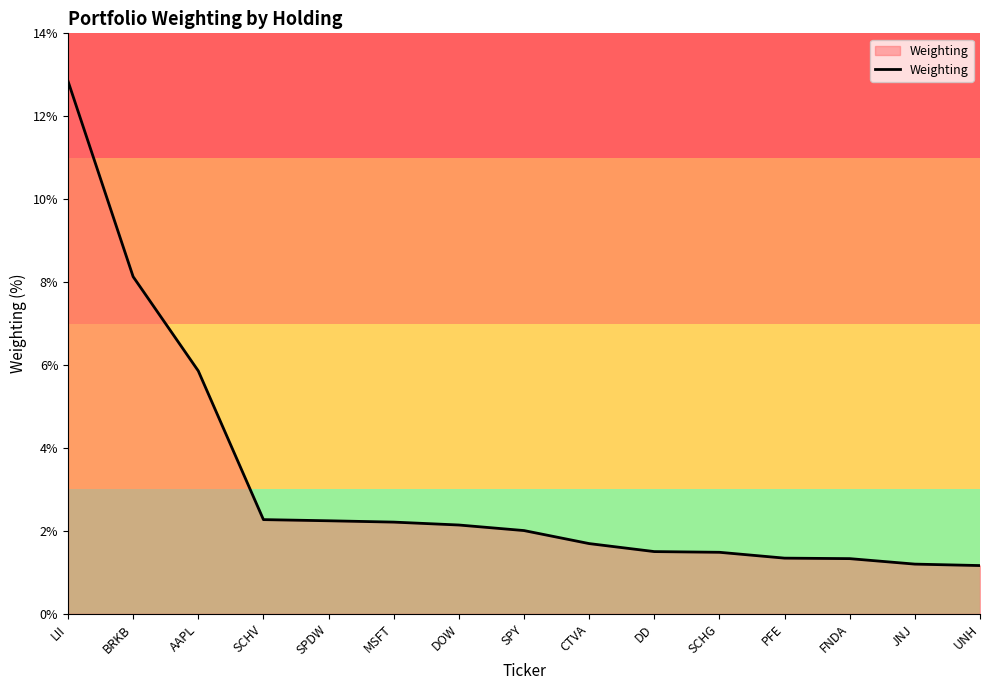

What is the ratio of the value at CTVA to the value at LII?

0.1